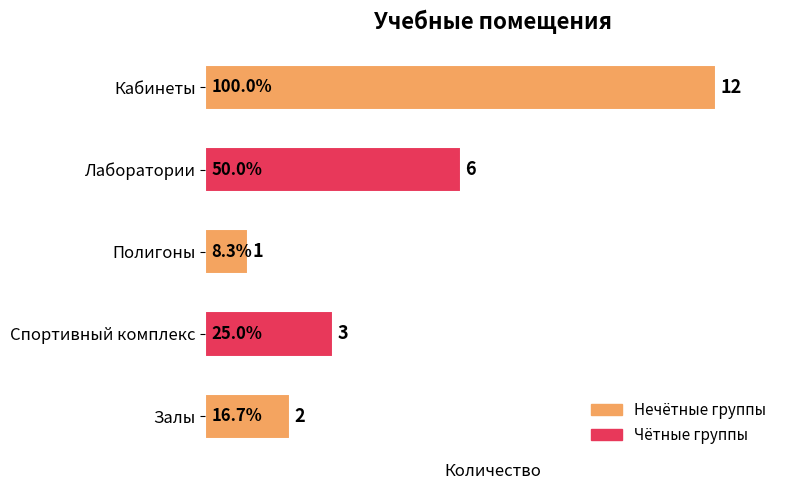

What is the difference between the maximum and minimum values?

11